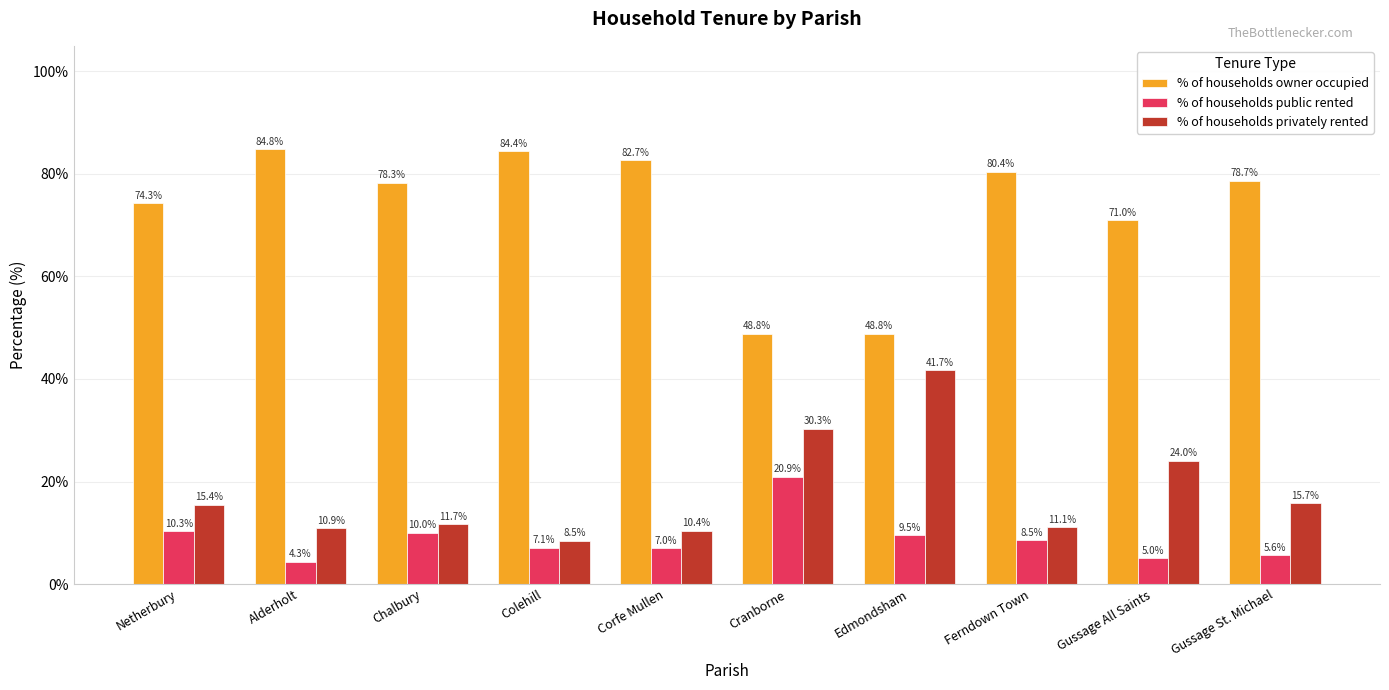

Reading right to left, transcribe all the data shown in this chart.

% of households owner occupied: 78.7	71.0	80.4	48.8	48.8	82.7	84.4	78.3	84.8	74.3
% of households public rented: 5.6	5.0	8.5	9.5	20.9	7.0	7.1	10.0	4.3	10.3
% of households privately rented: 15.7	24.0	11.1	41.7	30.3	10.4	8.5	11.7	10.9	15.4